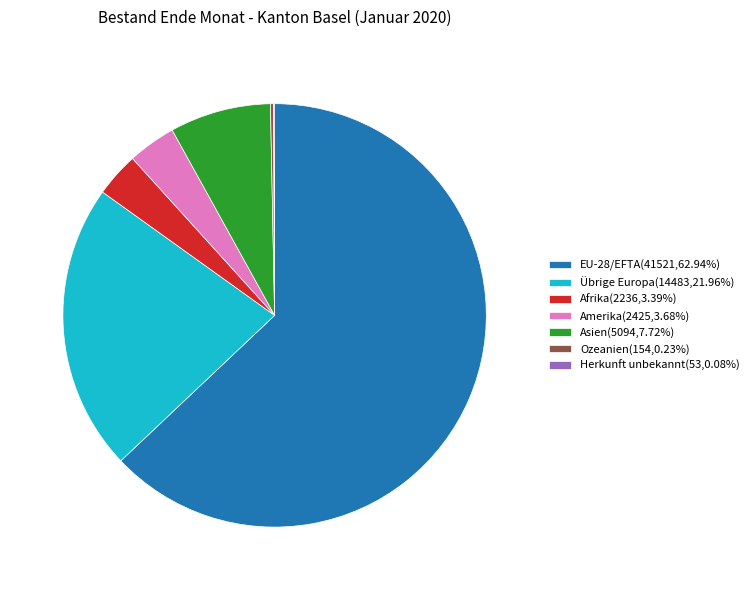

Do Asien(5094,7.72%) and Übrige Europa(14483,21.96%) together represent more than half of the pie?

No